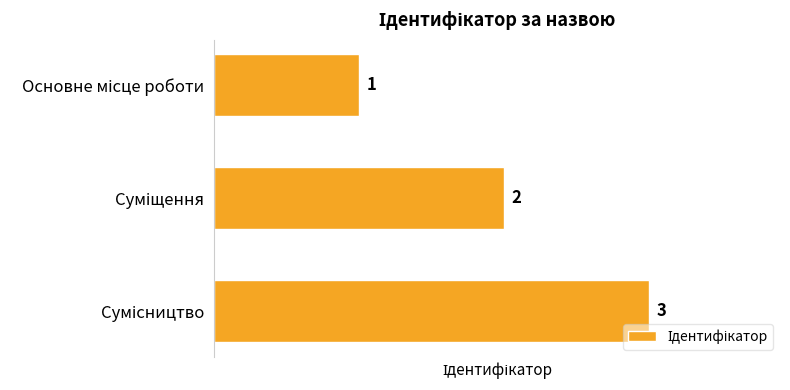

How many distinct data groups are displayed?

1